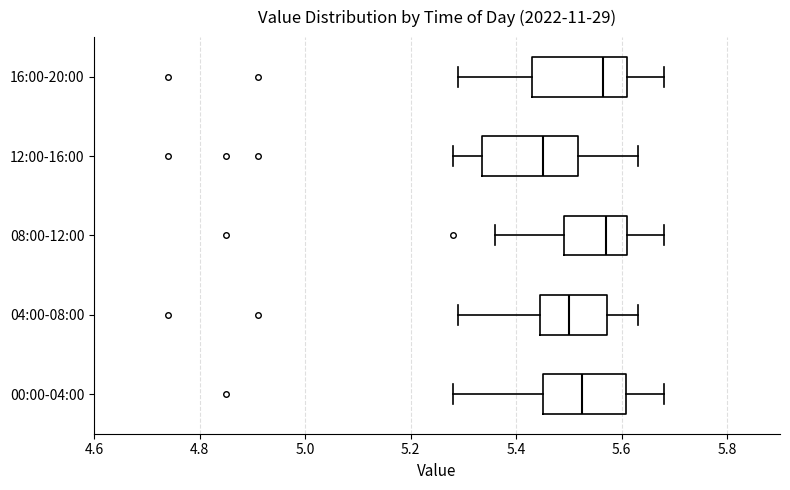

Which box's median line is the furthest to the left?

12:00-16:00